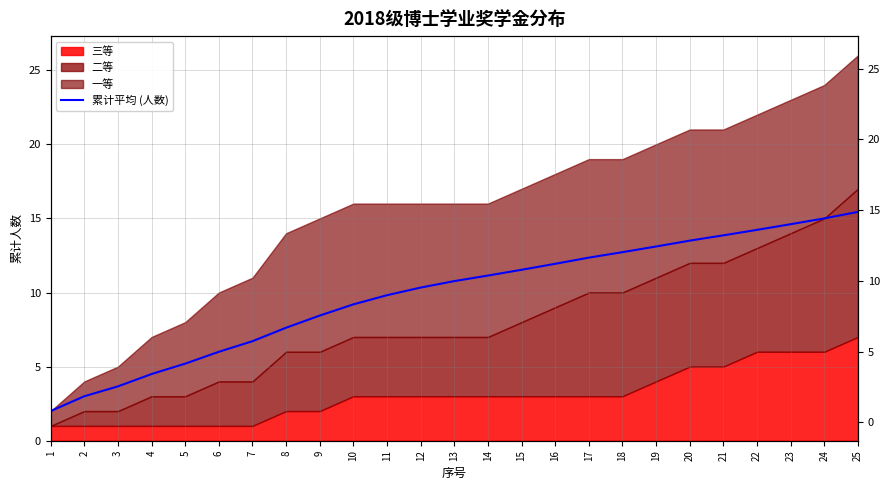

How many lines are shown in the chart?

1